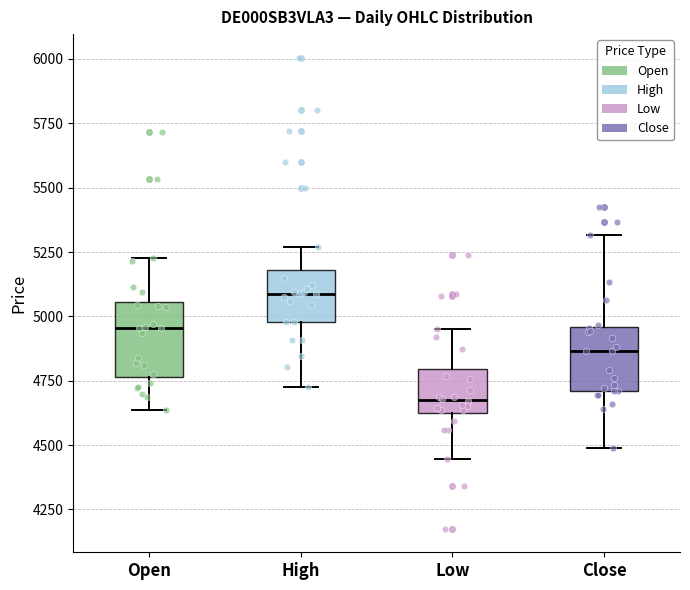

Reading left to right, read every box against the y-axis: the position of its median line, the range the box covers, and the ends of its whiskers. The values are not printed on the chart, so give them approximately, as read against the axis.

Open: median 4950, box 4750 to 5050, whiskers 4650 to 5250
High: median 5100, box 5000 to 5200, whiskers 4750 to 5250
Low: median 4700, box 4650 to 4800, whiskers 4450 to 4950
Close: median 4850, box 4700 to 4950, whiskers 4500 to 5300